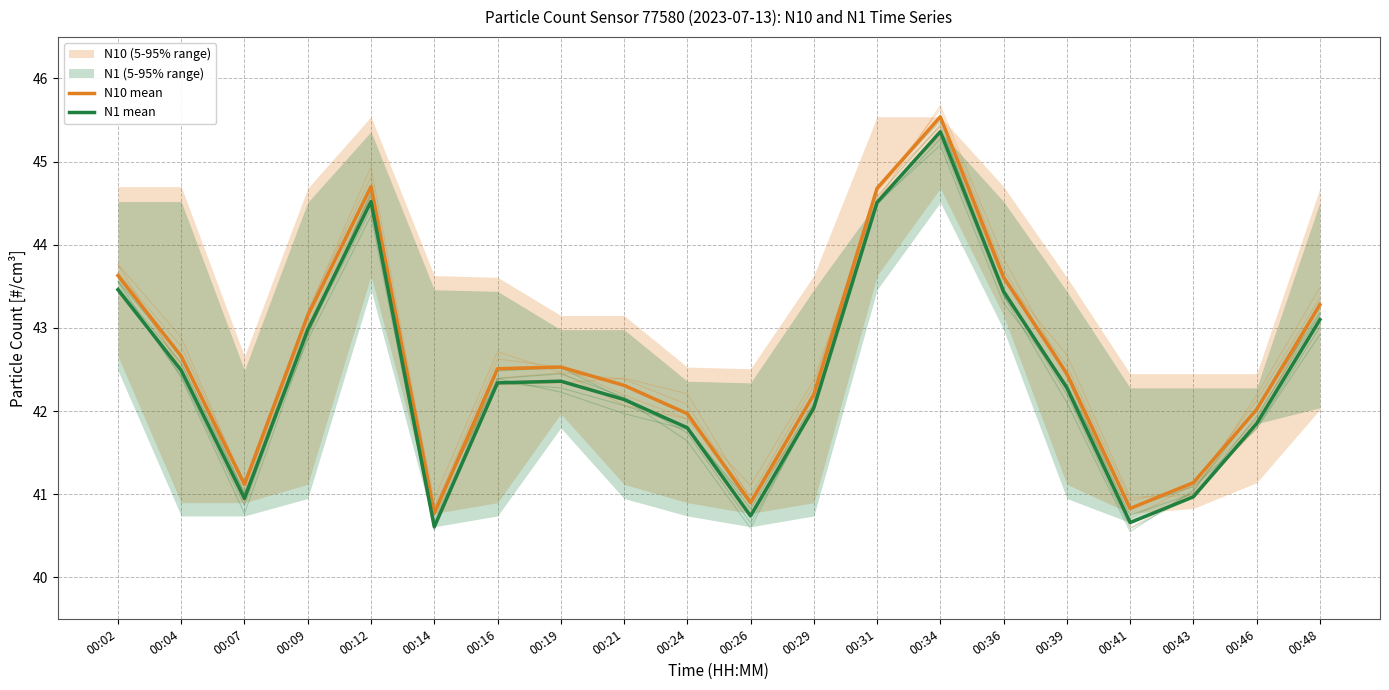

At 00:39, list the series in order from smallest to largest.

N1 mean, N10 mean